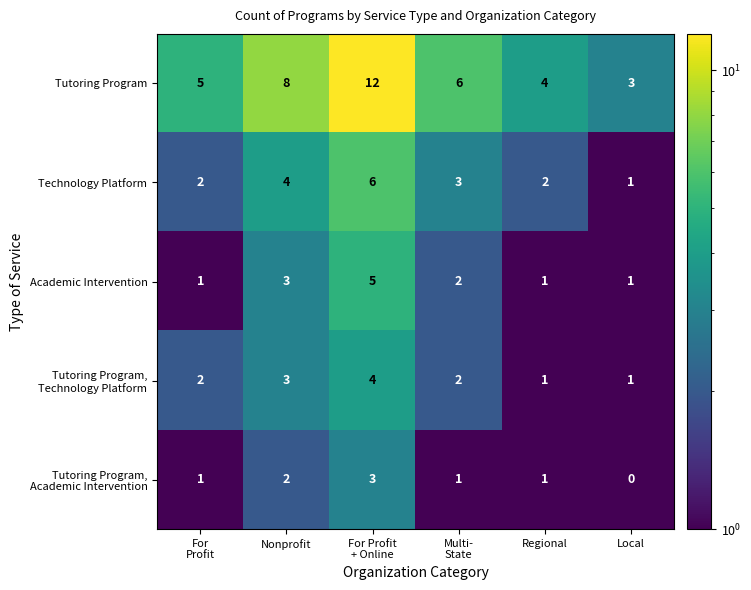

At which category is the sum across all series the highest?

For Profit
+ Online